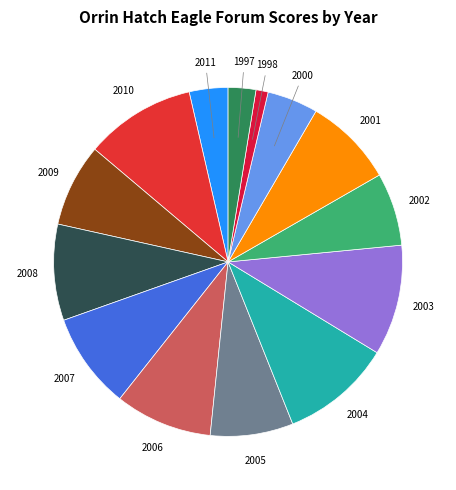

Between 2010 and 2005, which is larger?

2010